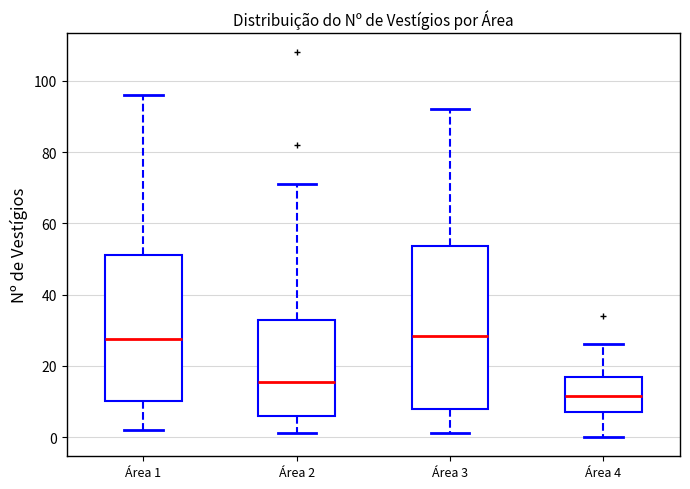

Reading left to right, read every box against the y-axis: the position of its median line, the range the box covers, and the ends of its whiskers. The values are not printed on the chart, so give them approximately, as read against the axis.

Área 1: median 28, box 10 to 52, whiskers 2 to 96
Área 2: median 16, box 6 to 32, whiskers 2 to 72
Área 3: median 28, box 8 to 54, whiskers 2 to 92
Área 4: median 12, box 8 to 16, whiskers 0 to 26